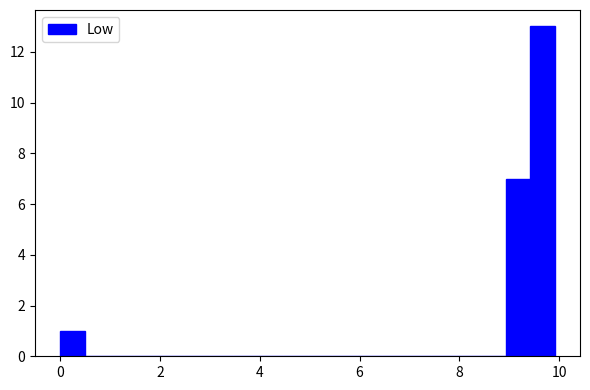

Around what value on the x-axis is the tallest bar? Give the approximate position of its centre, as read against the axis.

9.6